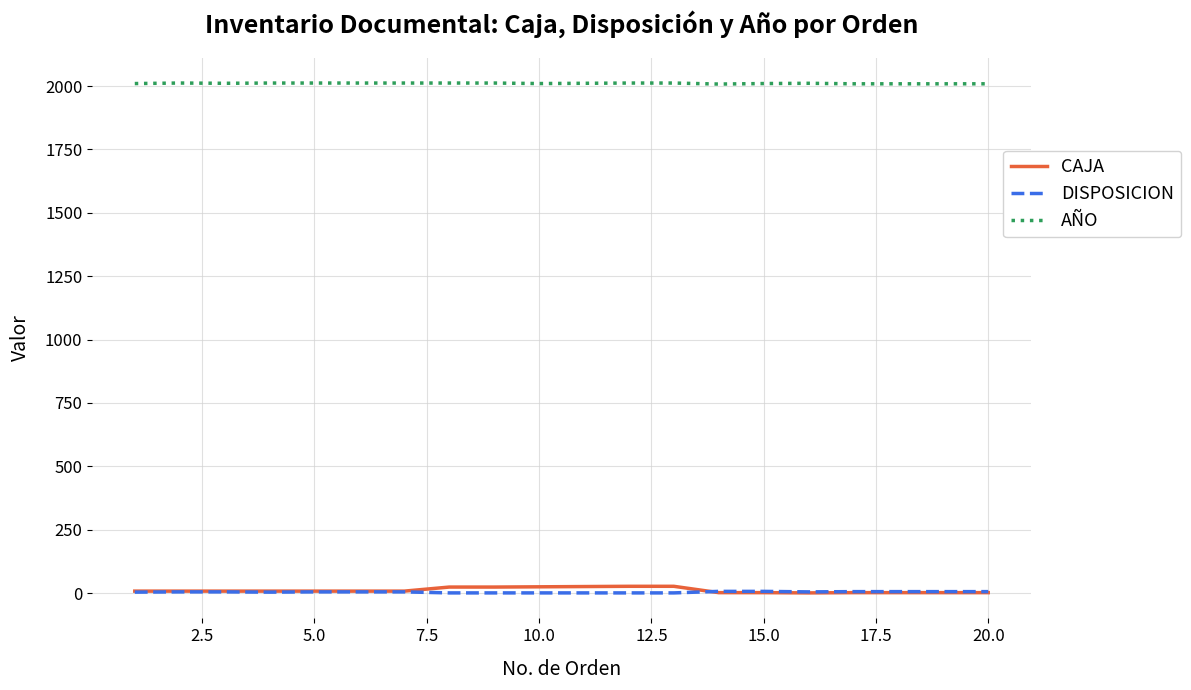

Which series has the largest total across all categories?

AÑO